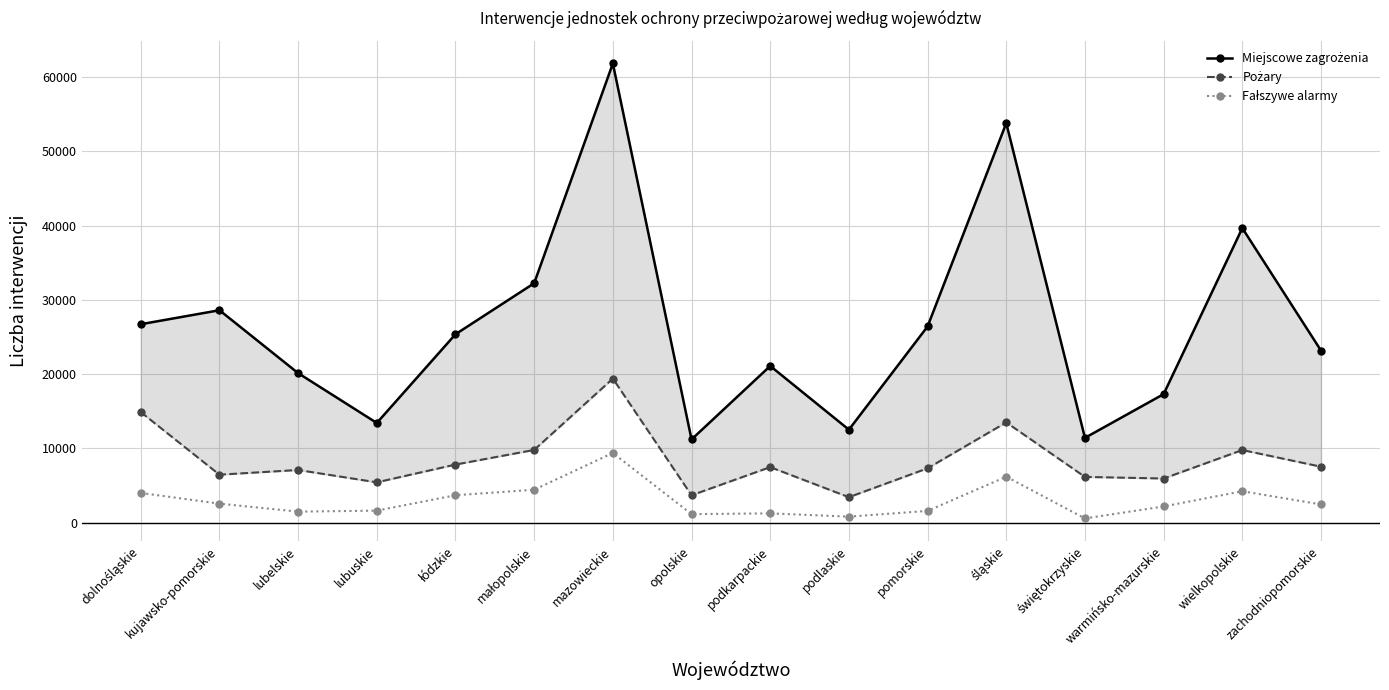

At which category does Miejscowe zagrożenia reach its first local valley?

lubuskie